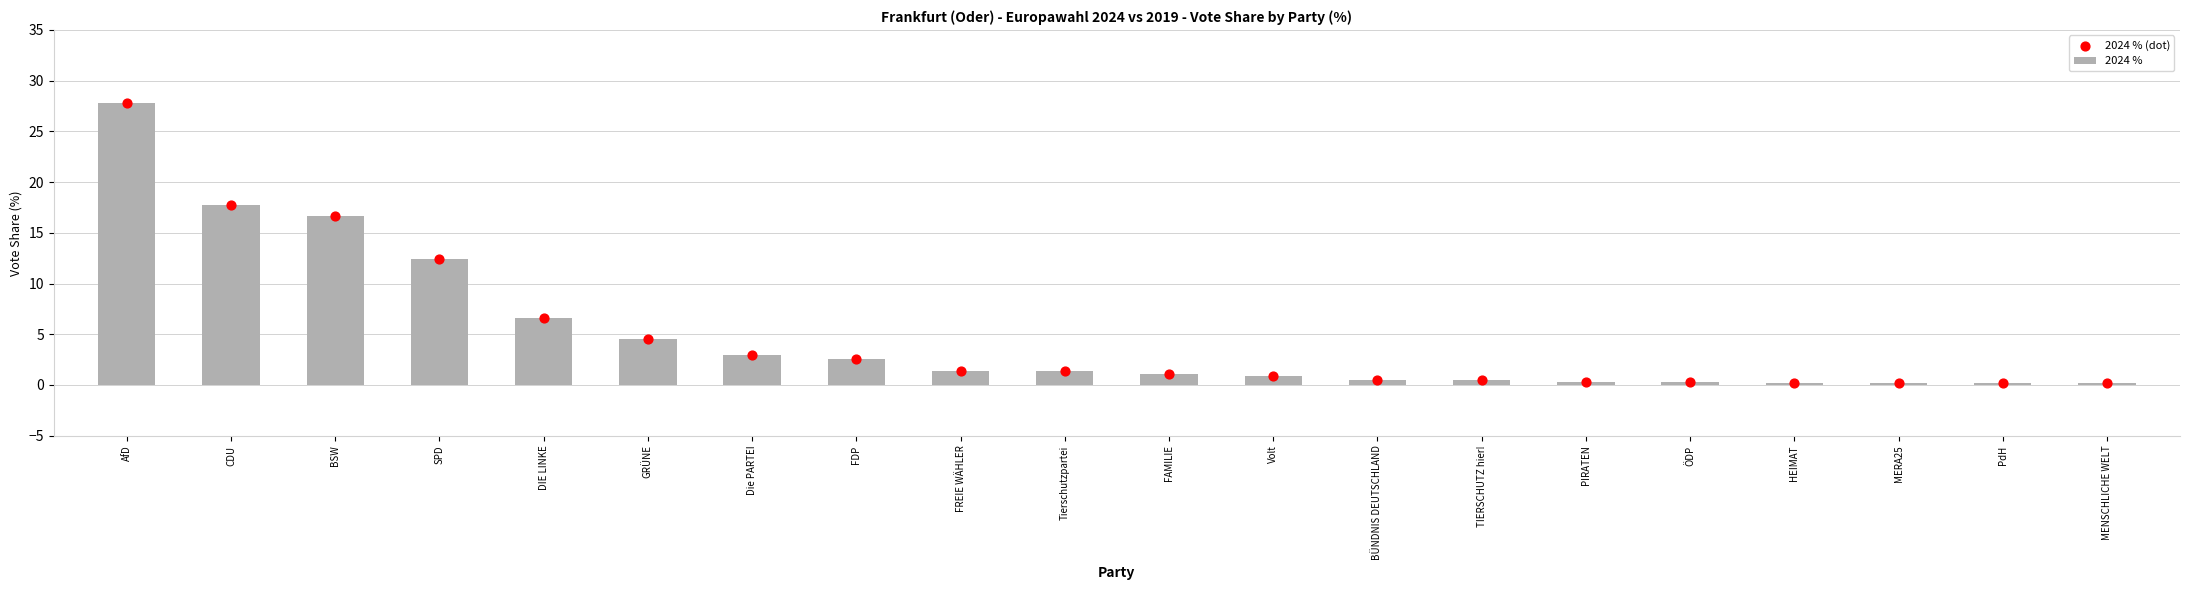

Which series reaches the maximum Y coordinate?

2024 %